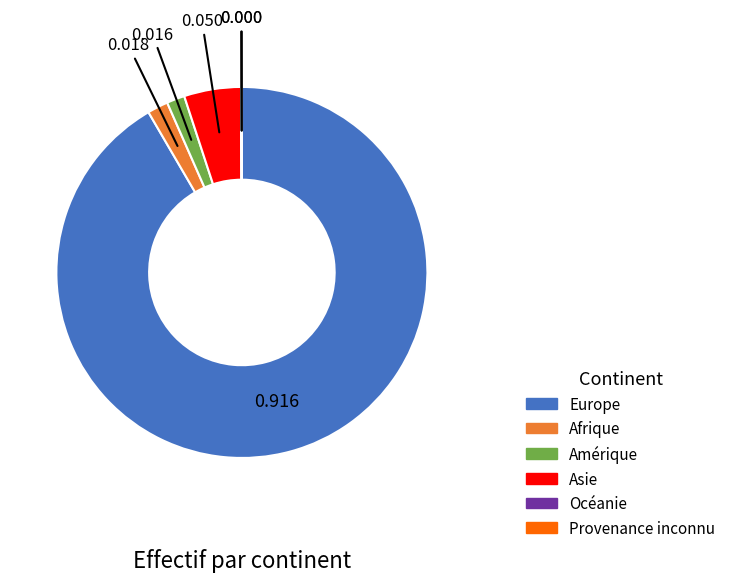

Between Amérique and Asie, which is larger?

Asie